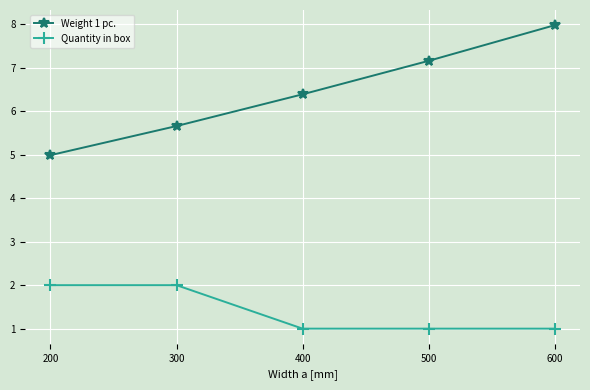

Reading left to right, extract all data points from this chart.

Weight 1 pc.: 5.0	5.7	6.4	7.2	8.0
Quantity in box: 2.0	2.0	1.0	1.0	1.0